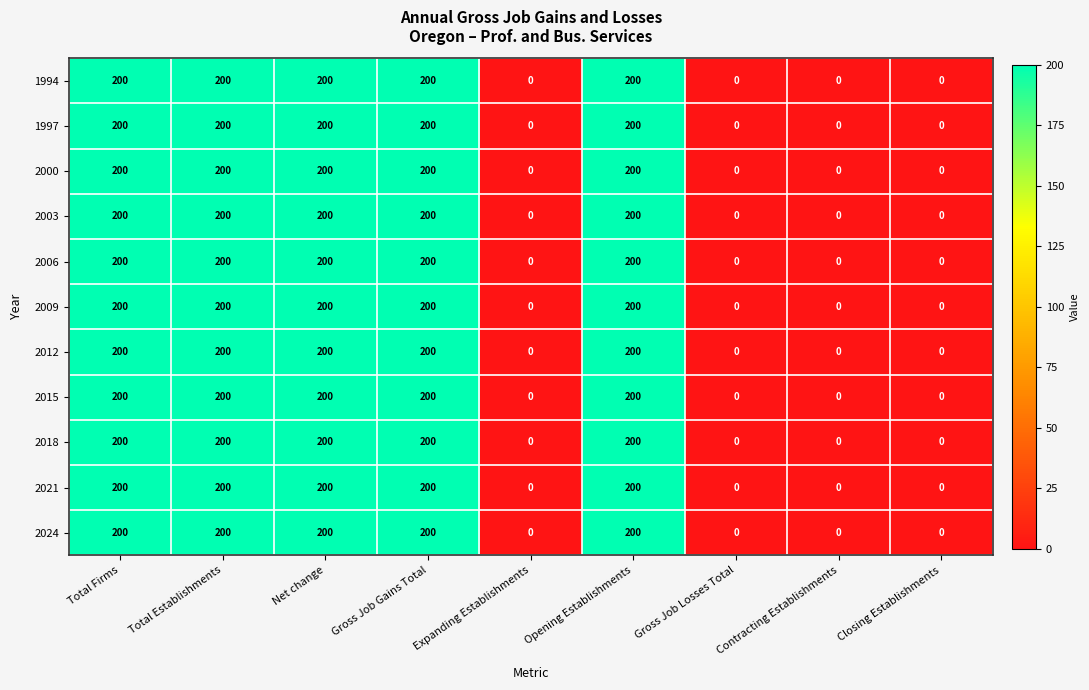

How many distinct data groups are displayed?

11